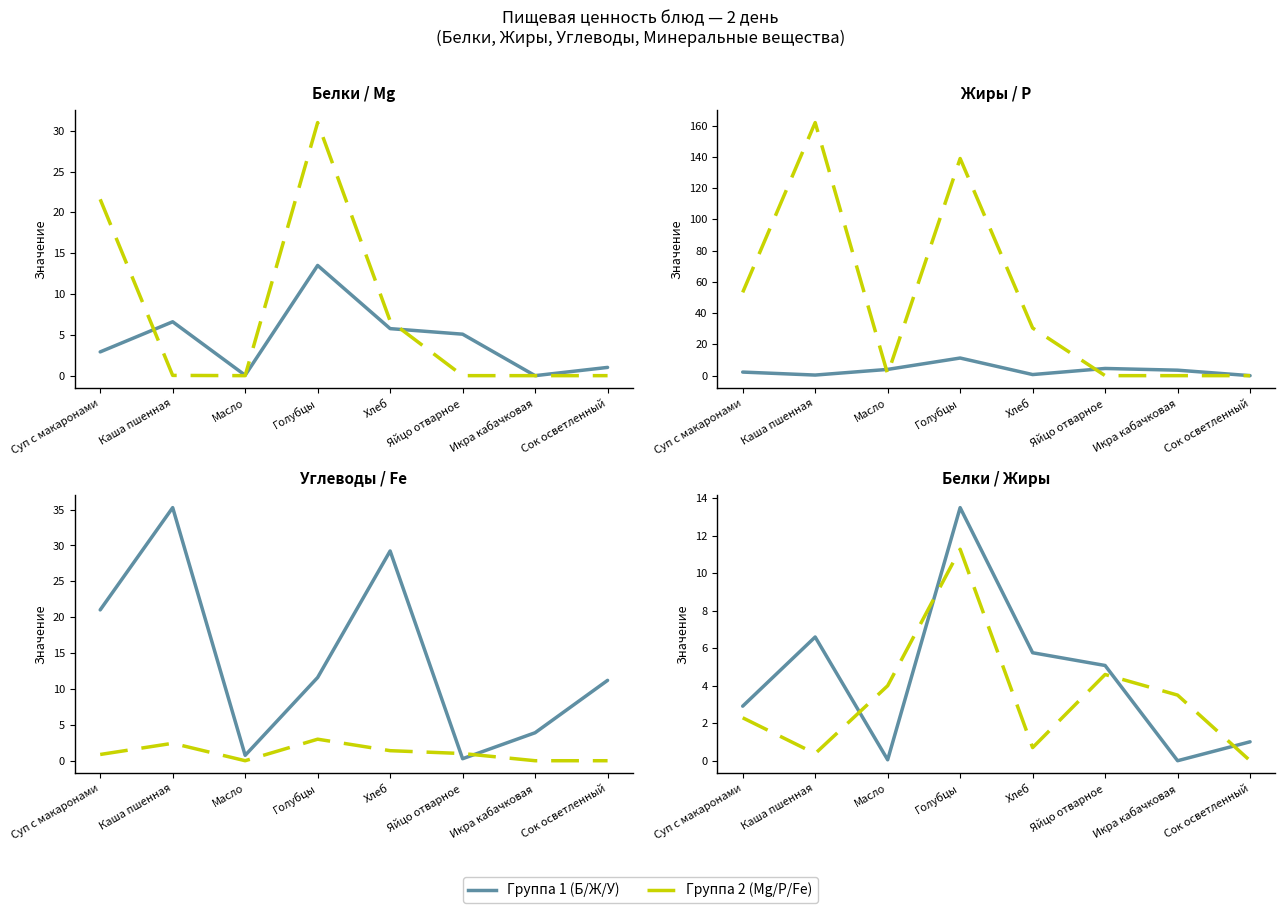

How many data points in Углеводы are above 11?

5